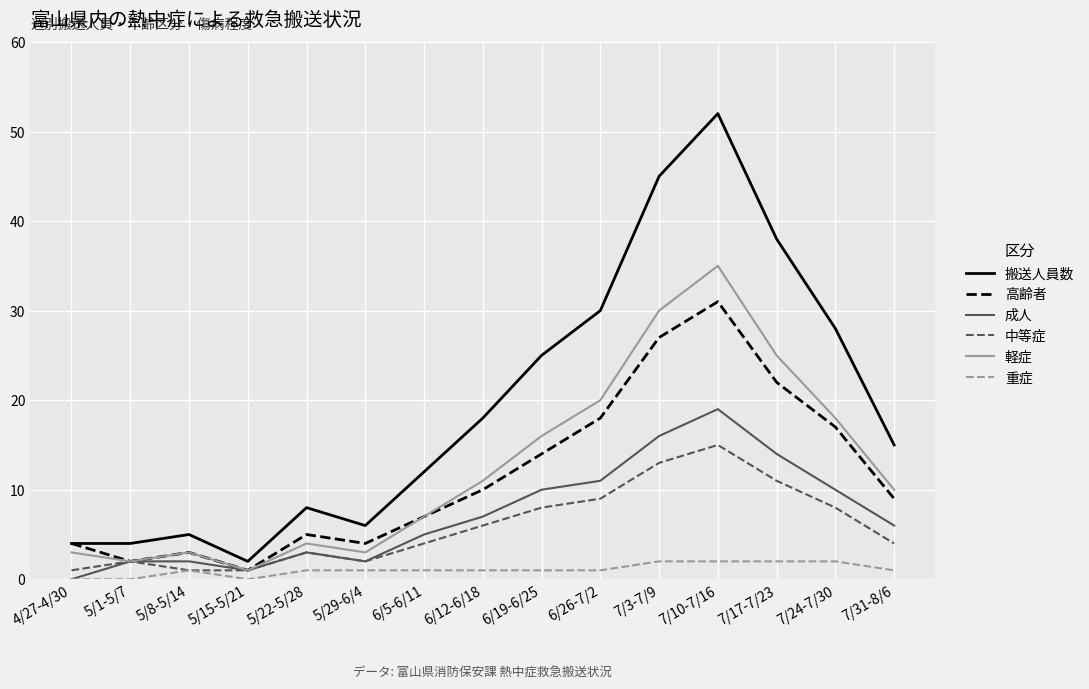

Rank the series by their maximum value, from lowest to highest.

重症, 中等症, 成人, 高齢者, 軽症, 搬送人員数